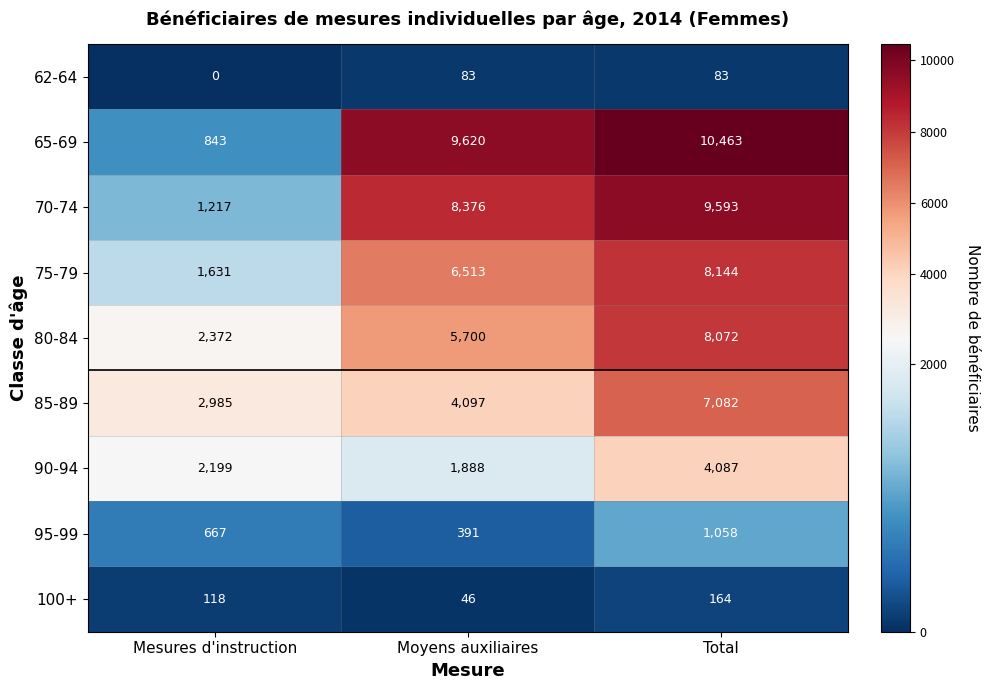

List the series in order of their peak value, highest first.

65-69, 70-74, 75-79, 80-84, 85-89, 90-94, 95-99, 100+, 62-64